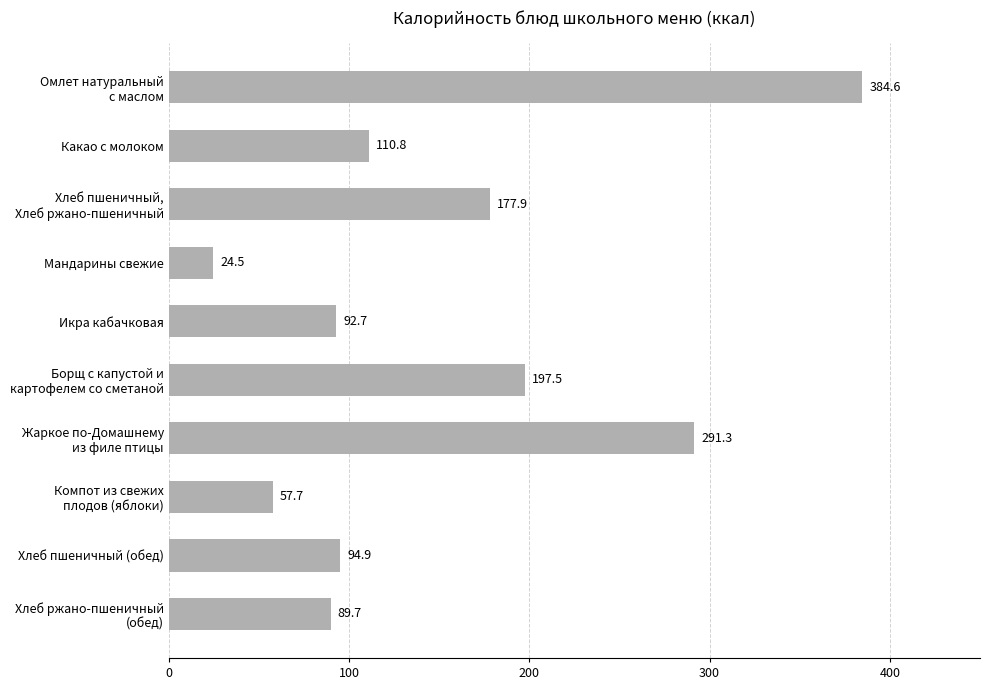

What is the difference between the maximum and second lowest values?

326.9